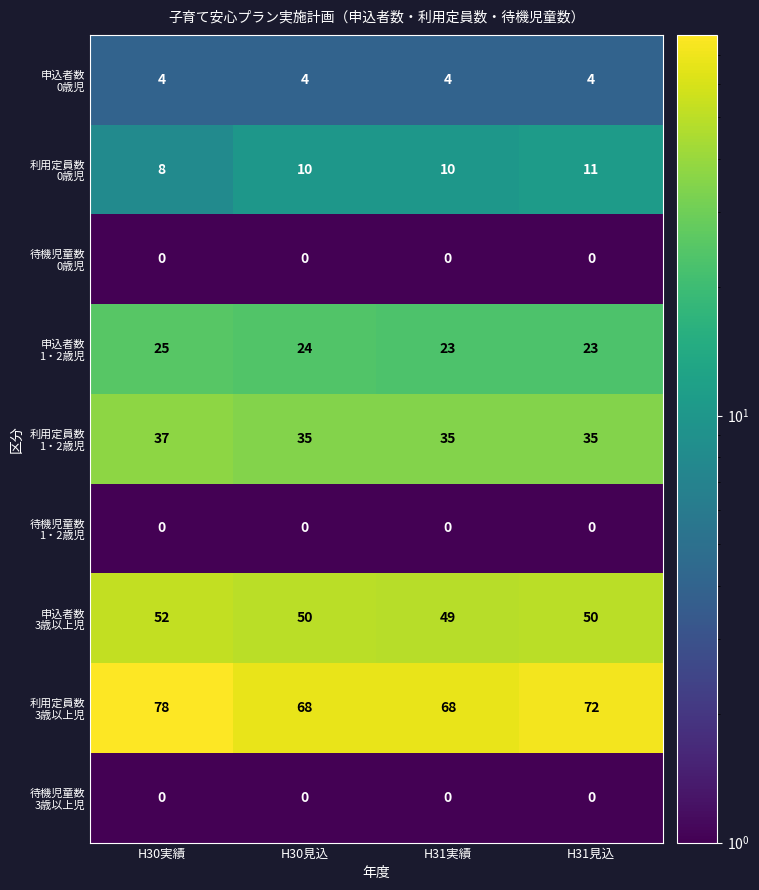

At which category does the chart reach its peak across all series?

H30実績